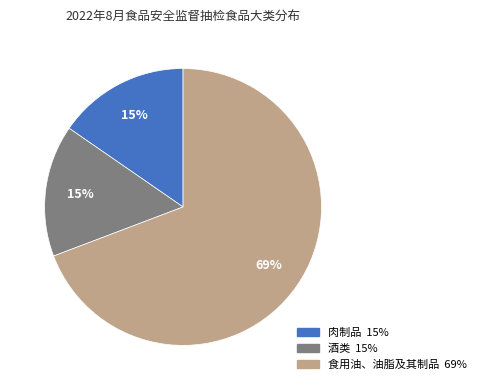

Is it true that 酒类 is 15% of the pie?

True